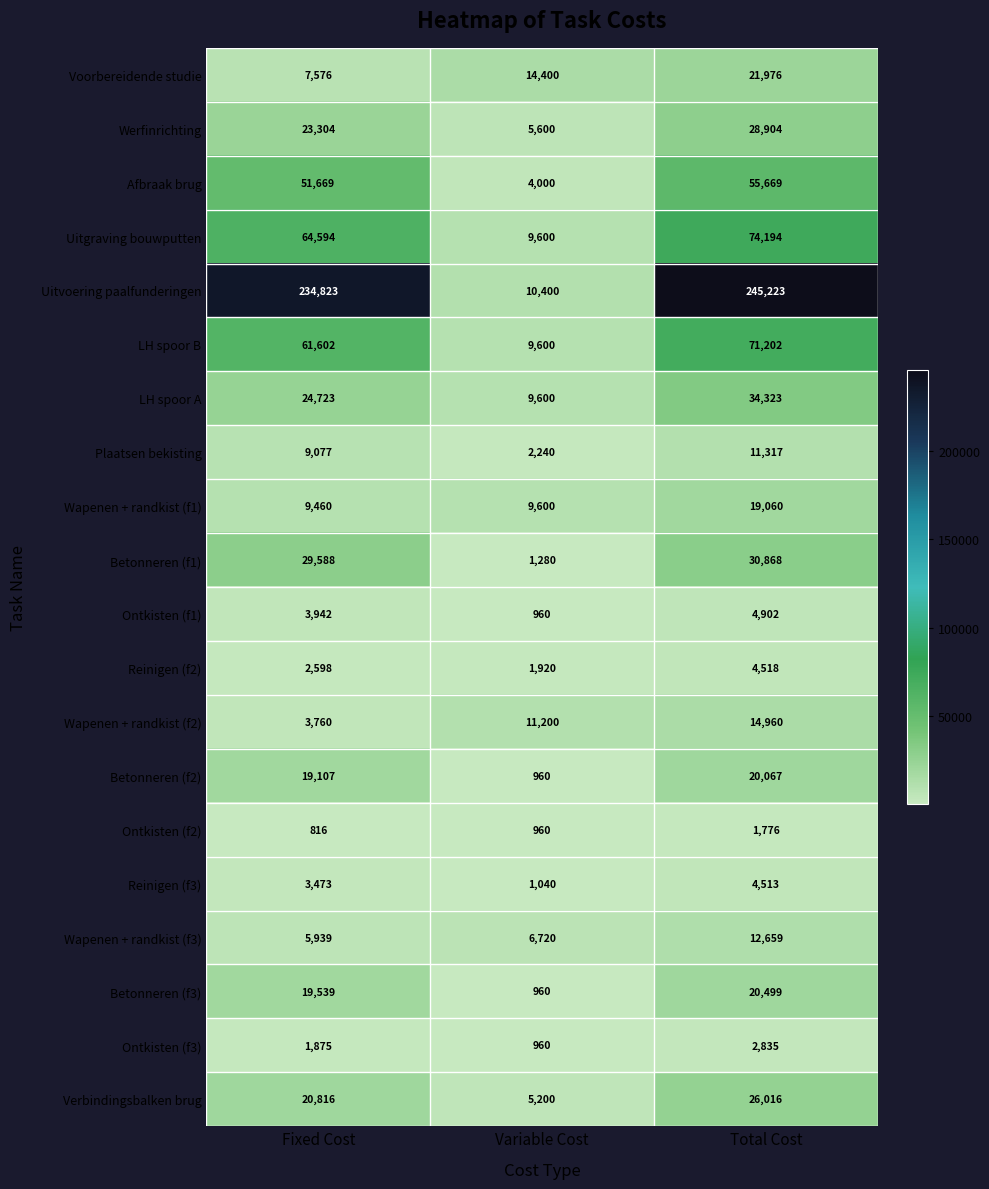

True or false: LH spoor A has a value of 9600 at Variable Cost.

True